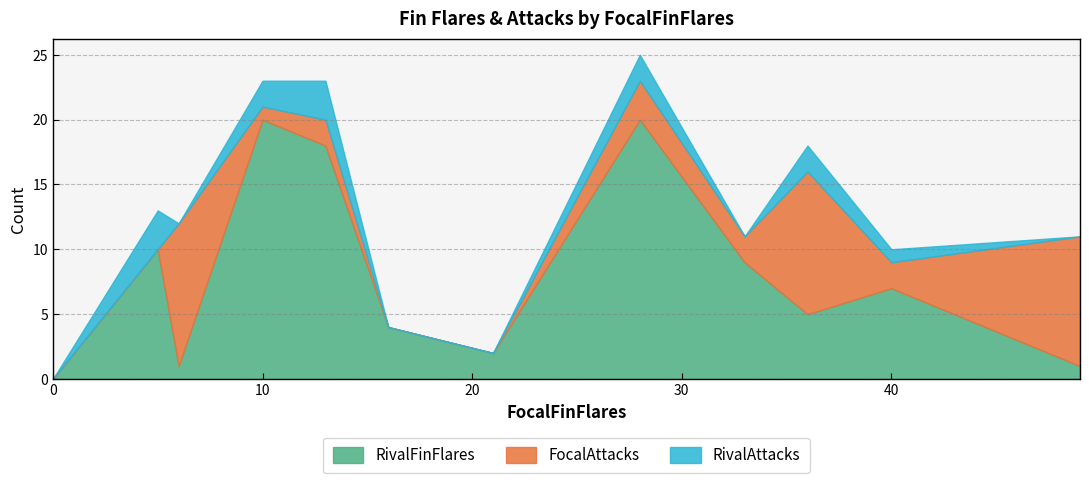

Between 36 and 49, which series saw the biggest shift?

RivalFinFlares